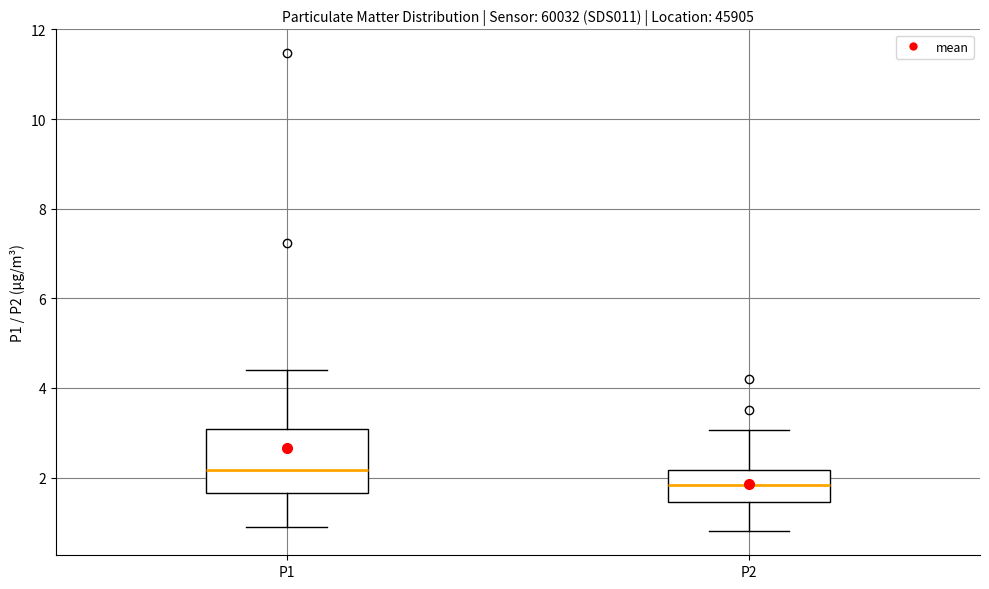

Reading left to right, transcribe this box plot: for each box, give where its median line is, the range the box spans, and where its two whiskers end, as read against the y-axis. The values are not printed on the chart, so give them approximately, as read against the axis.

P1: median 2.2, box 1.6 to 3.0, whiskers 1.0 to 4.4
P2: median 1.8, box 1.4 to 2.2, whiskers 0.8 to 3.0